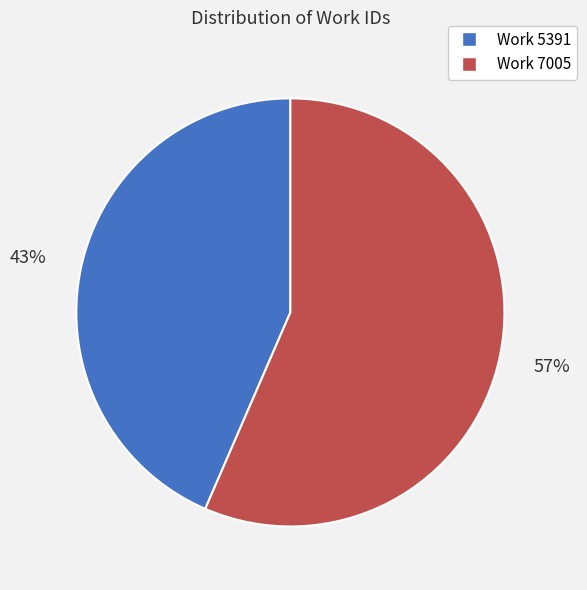

To the nearest percent, what is the combined percentage of Work 5391 and Work 7005?

100%